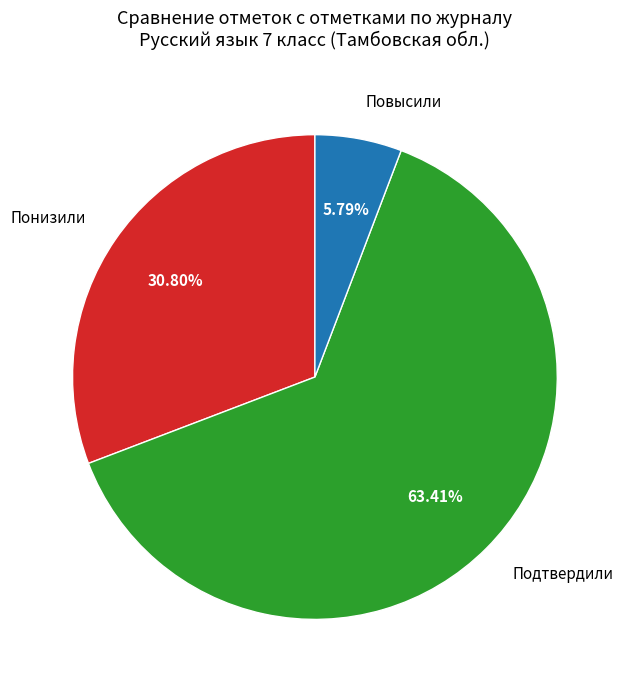

How many slices are in this pie chart?

3